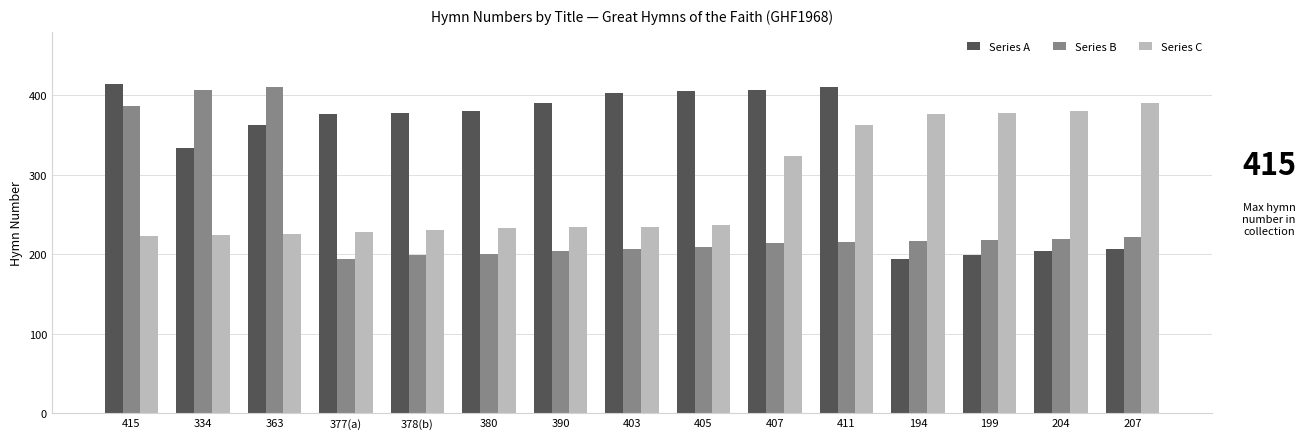

What is the label of the 4th bar from the right?

194